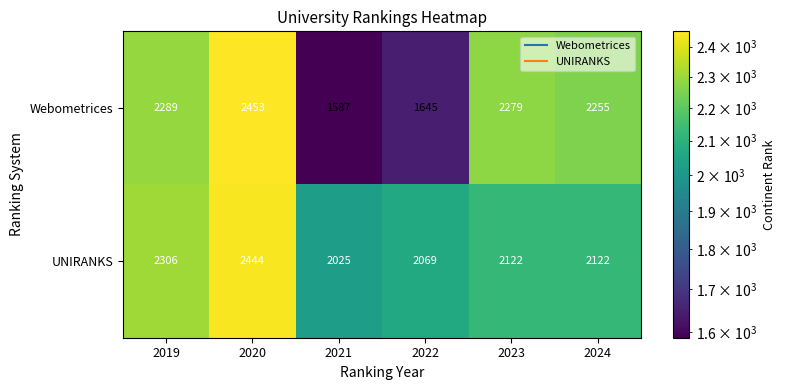

What is the sum of the Webometrices values at 2022 and 2020?

4098